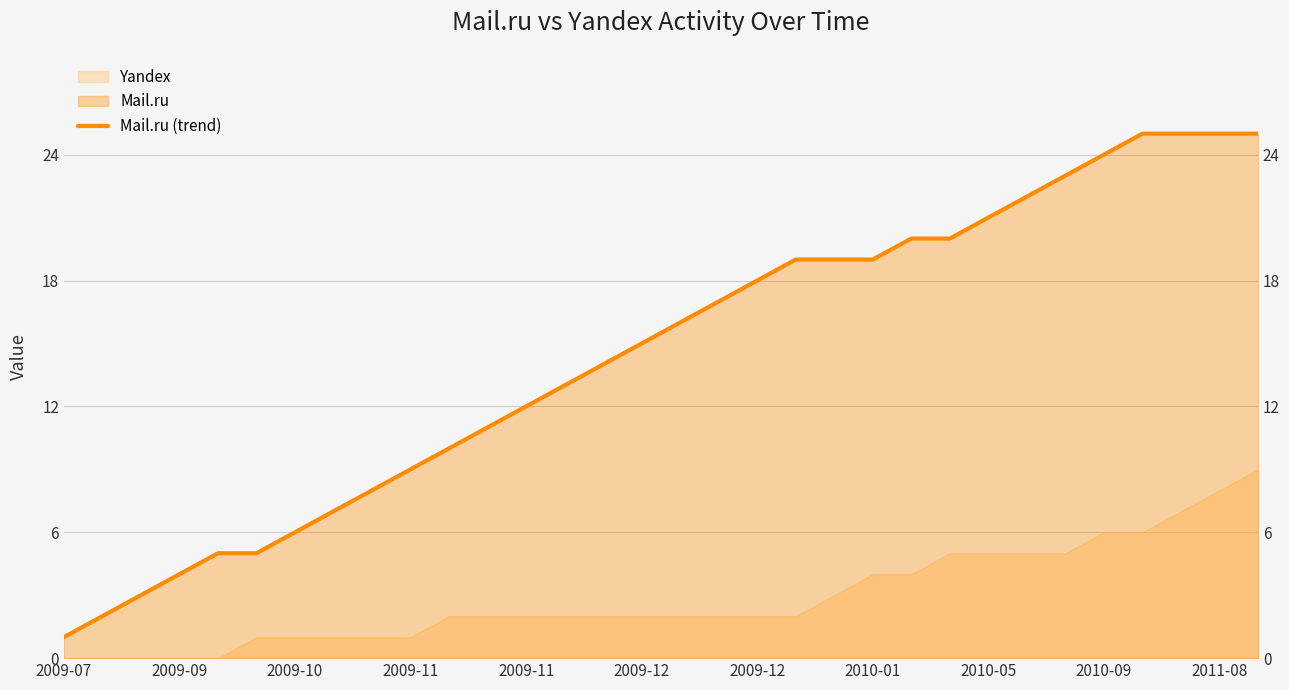

The chart shows a value of 16 at 2011-08. True or false?

False